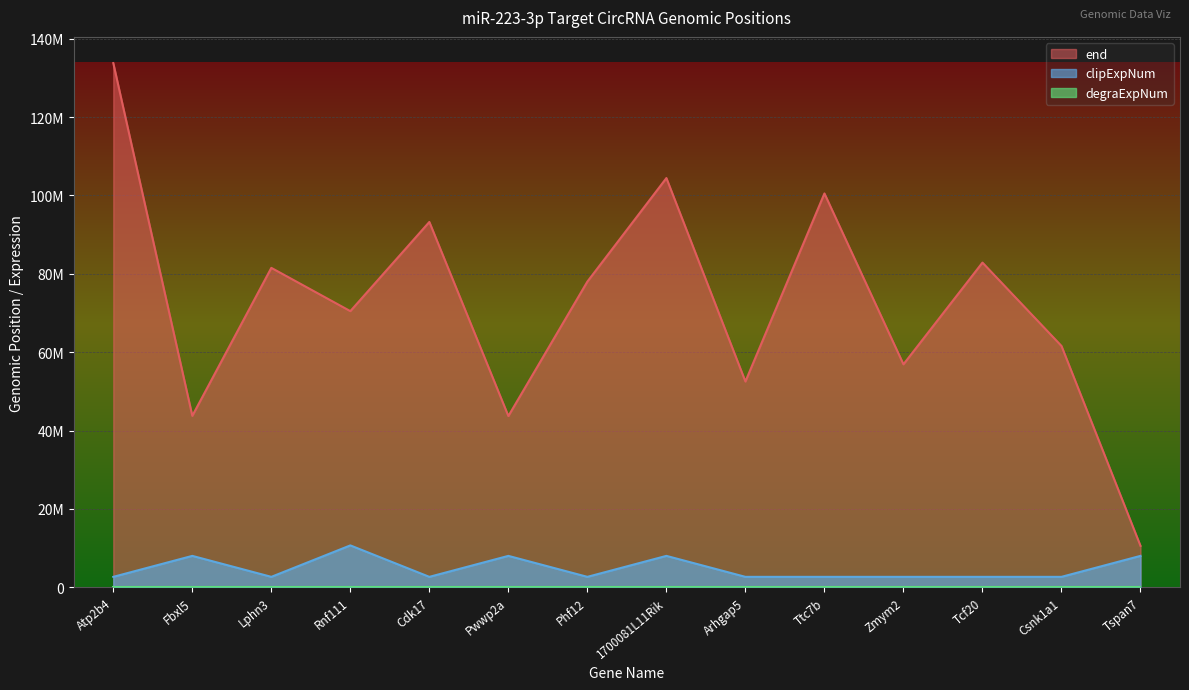

Where is the first local maximum for end?

Lphn3